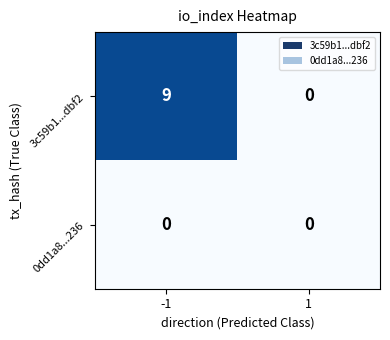

What is the sum of all 3c59b1...dbf2 values?

9